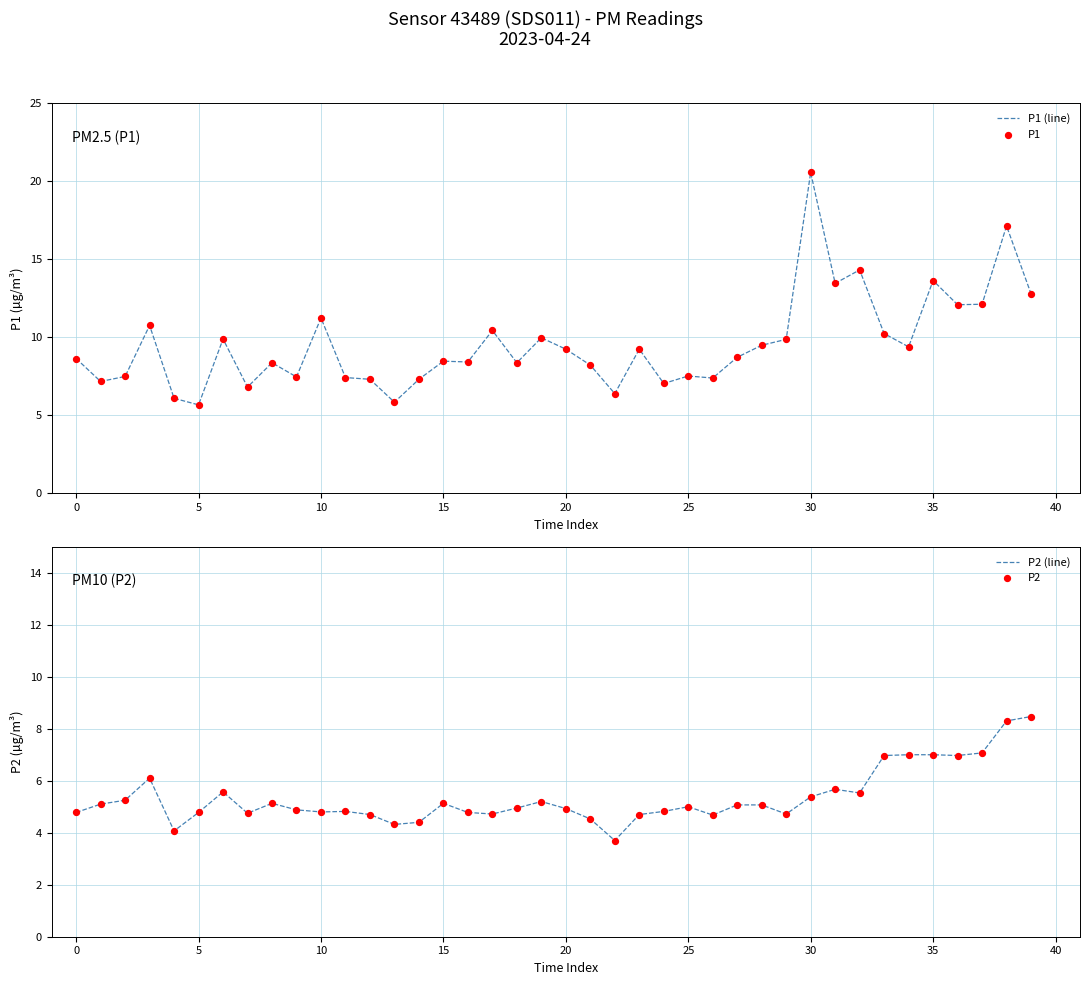

What is the total value across all series at 25?

30.9